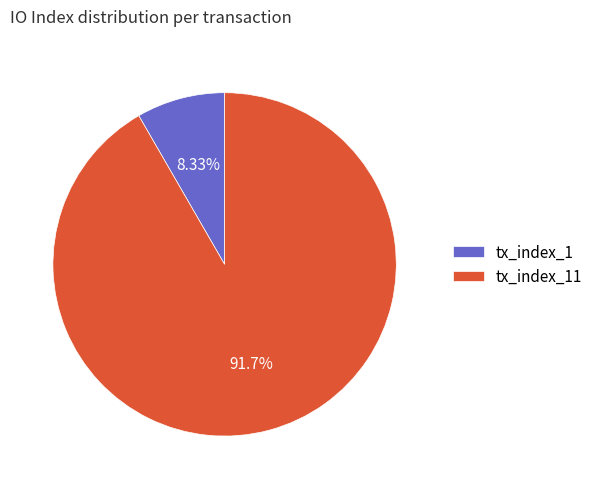

To the nearest percent, what is the difference between the largest and smallest slice percentages?

83%